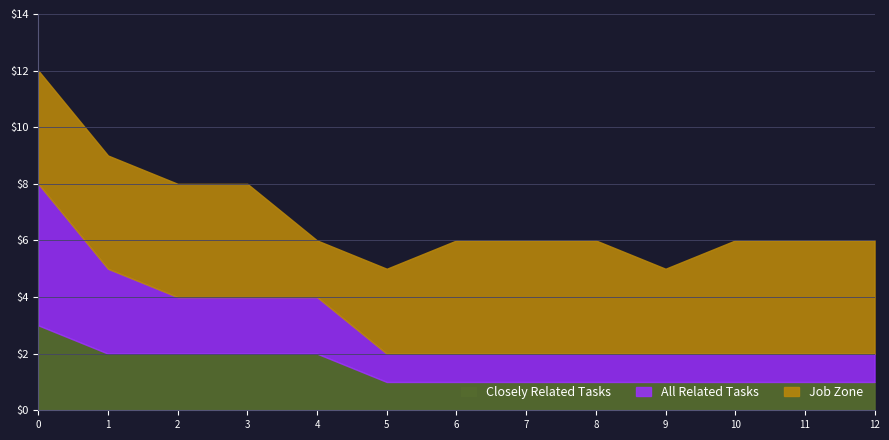

What are all the series names shown in the legend?

Closely Related Tasks, All Related Tasks, Job Zone